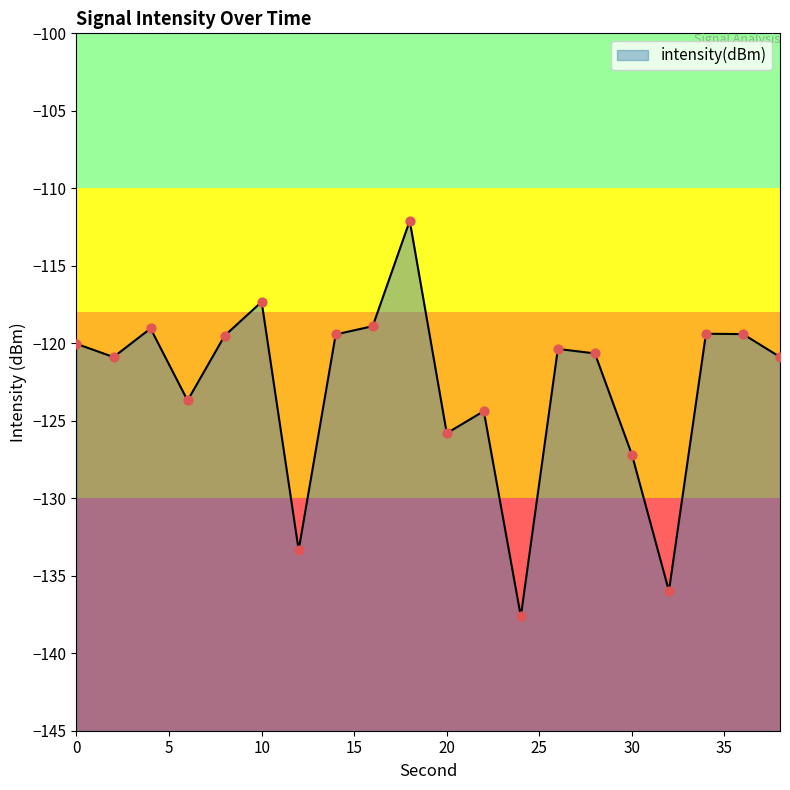

Which has a higher value, 28 or 38?

28